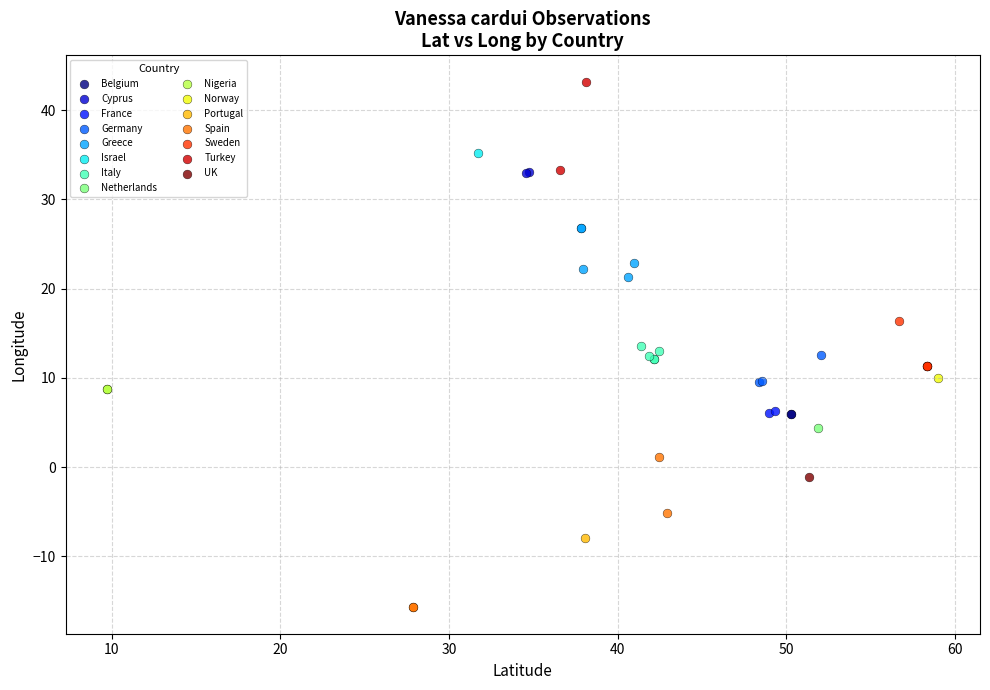

What are all the series names shown in the legend?

Belgium, Cyprus, France, Germany, Greece, Israel, Italy, Netherlands, Nigeria, Norway, Portugal, Spain, Sweden, Turkey, UK